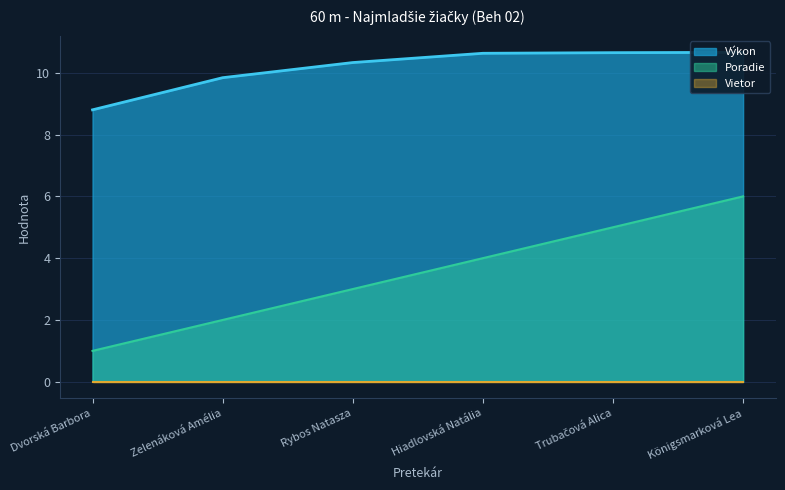

True or false: Výkon and Poradie cross at least once.

False